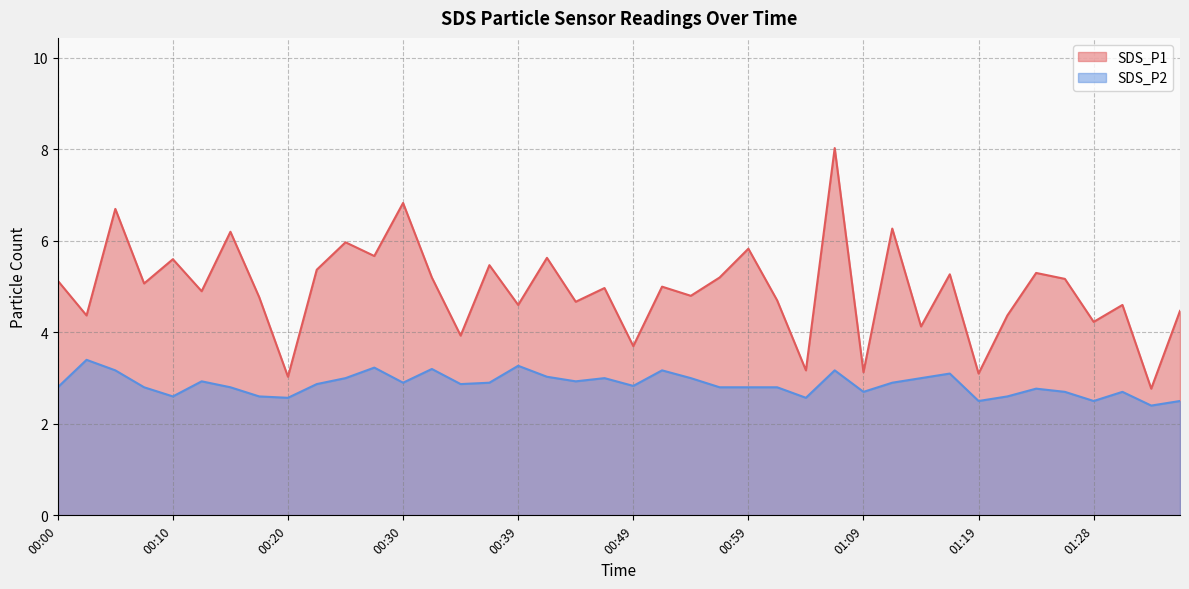

What is the lowest value of the SDS_P1 series?

2.8